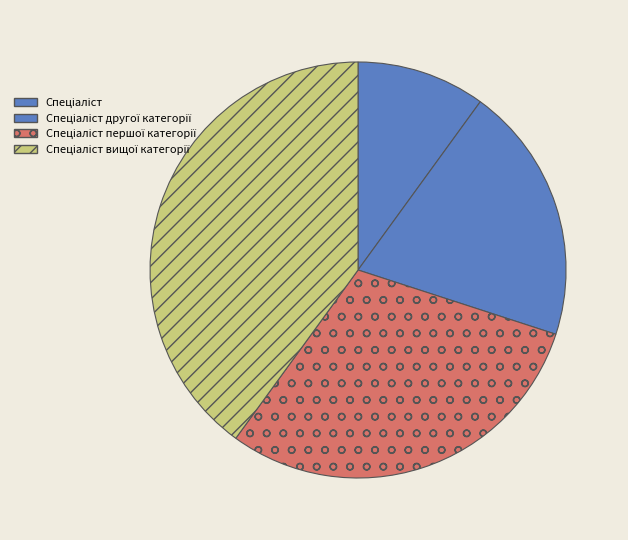

Count the number of slices in the pie.

4